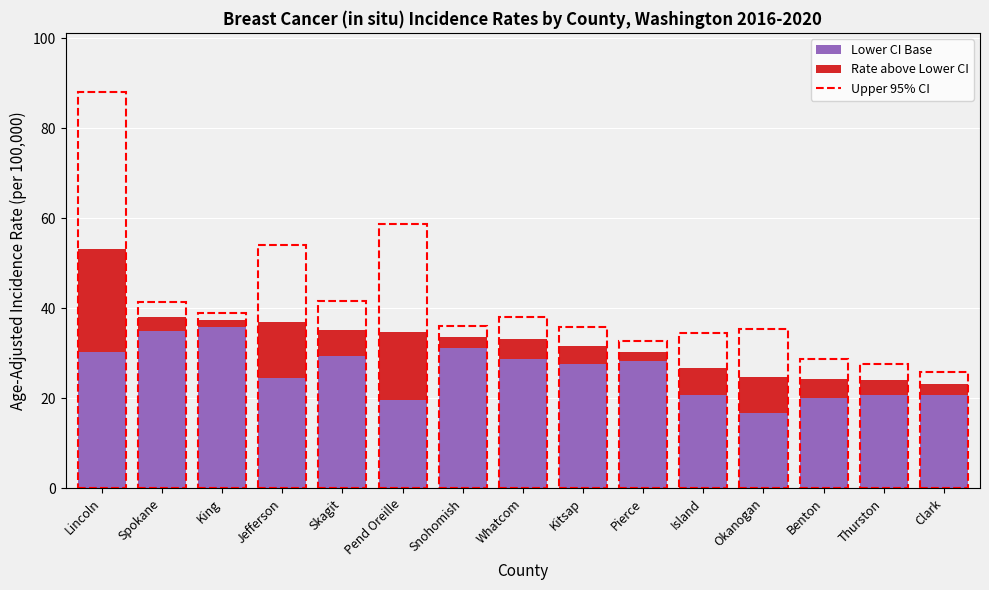

What is the approximate value of Lower CI Base at Kitsap?

27.7